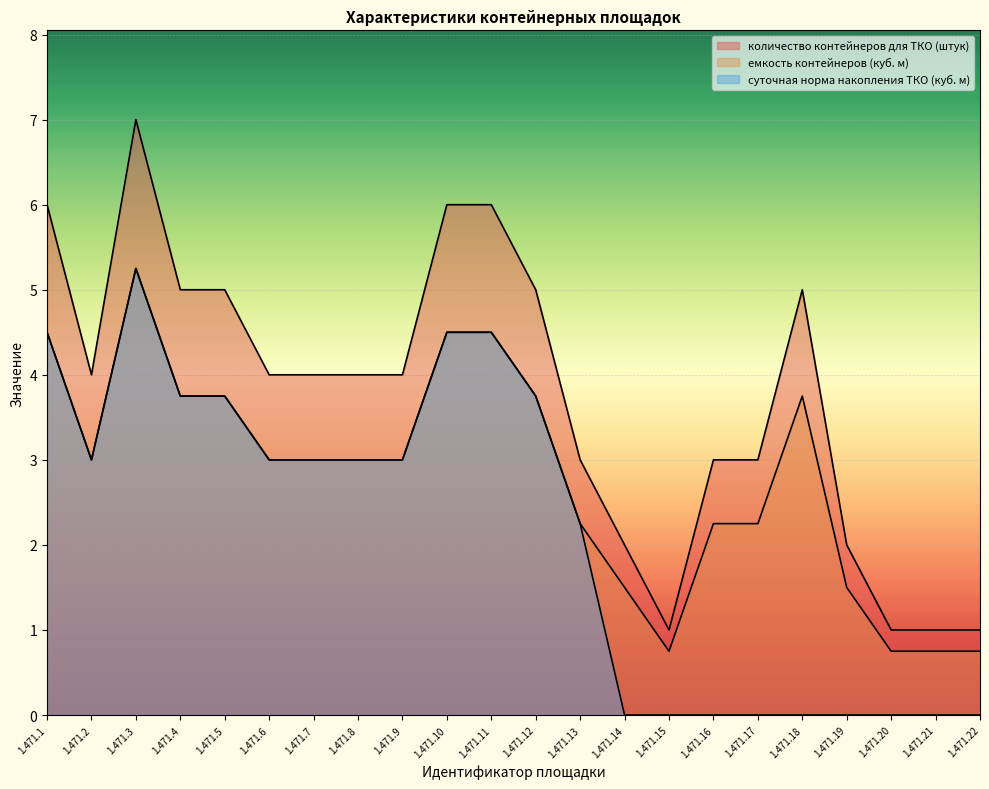

True or false: количество контейнеров для ТКО (штук) has more than 1 interior local peaks.

True